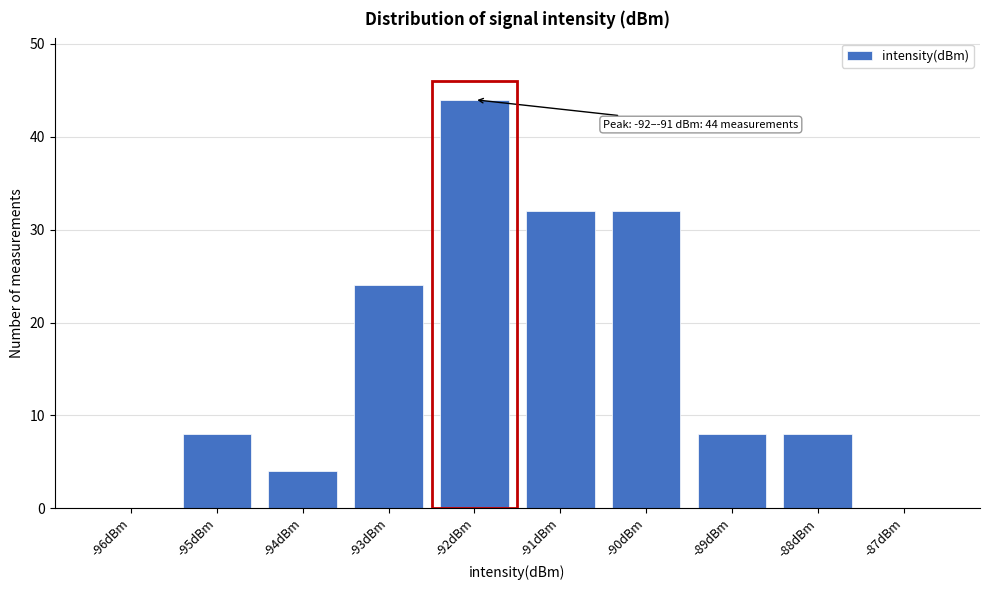

Reading right to left, what are all the values shown in this chart?

-87dBm=0	-88dBm=8	-89dBm=8	-90dBm=32	-91dBm=32	-92dBm=44	-93dBm=24	-94dBm=4	-95dBm=8	-96dBm=0